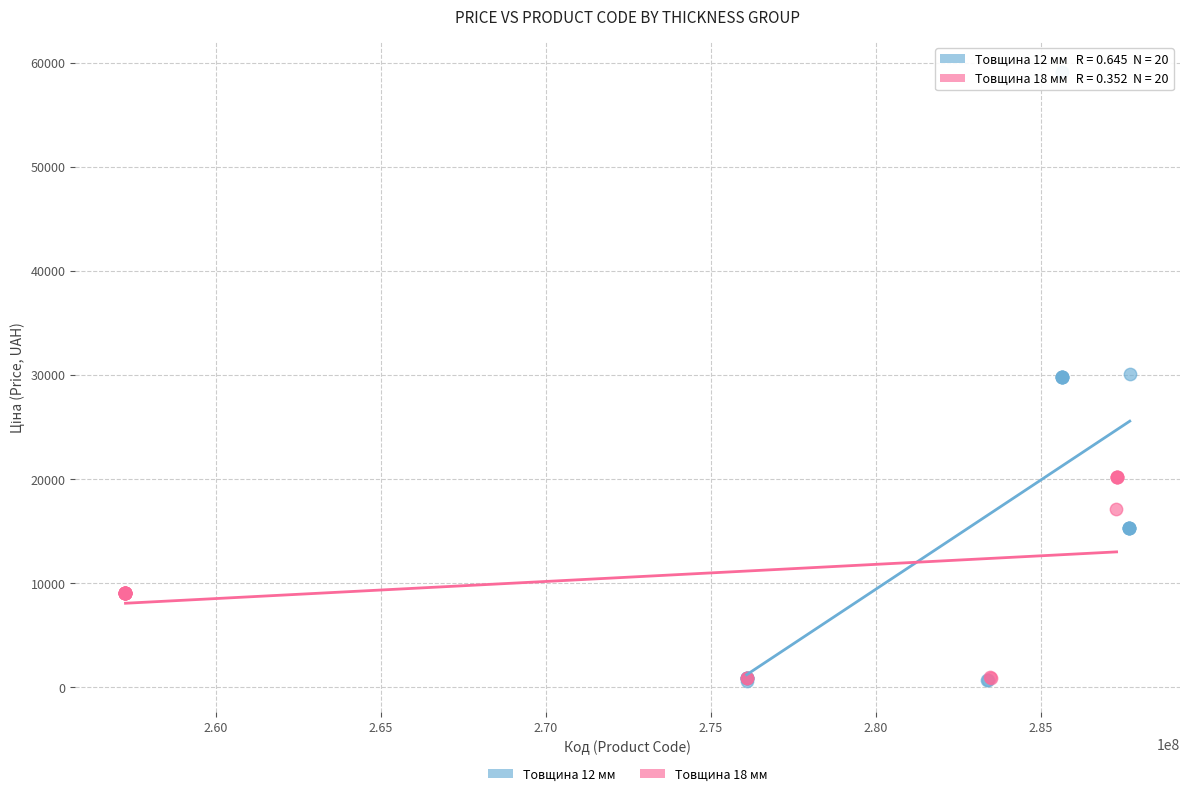

Which series reaches the maximum Y coordinate?

Товщина 12 мм